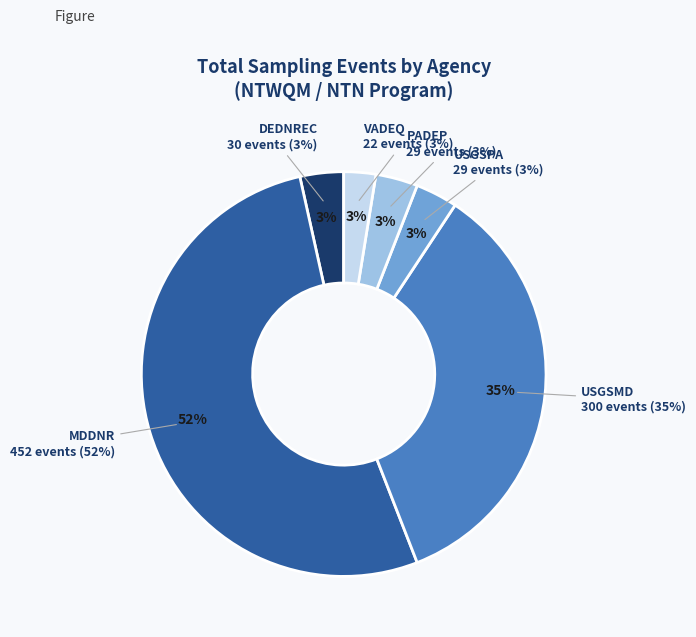

What percentage do USGSPA and USGSMD together represent?

38.2%